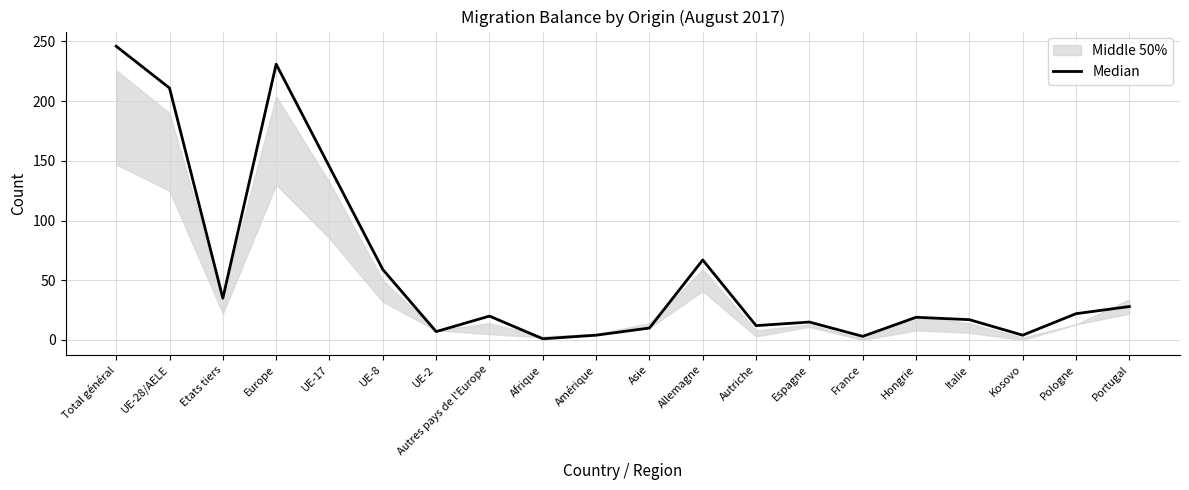

Reading left to right, list all the values displayed in this chart.

246	211	35	231	145	59	7	20	1	4	10	67	12	15	3	19	17	4	22	28